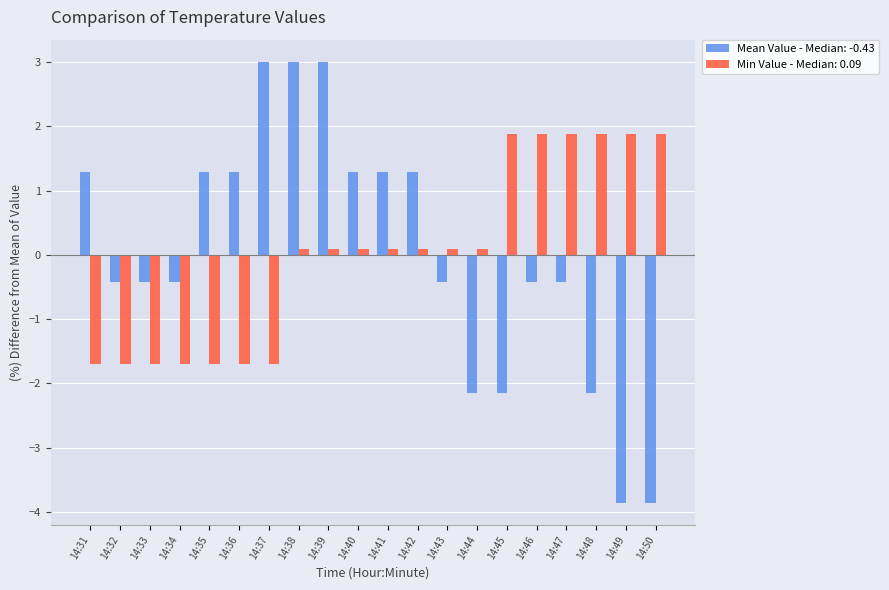

What is the difference between the maximum and minimum values in the Min Value - Median: 0.09 series?

3.6